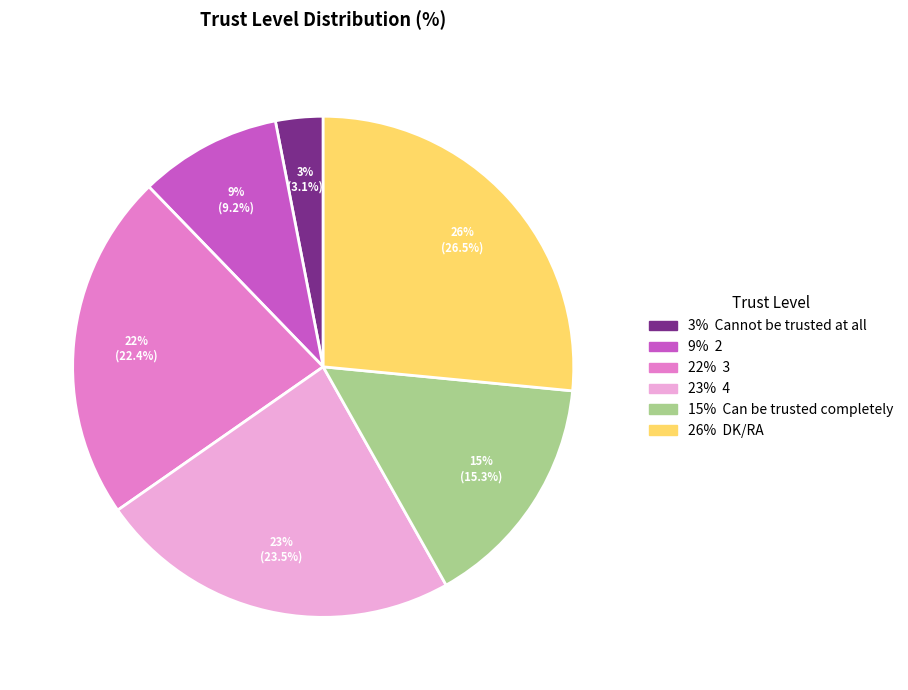

Approximately how many times larger is the value at 2 compared to 3?

0.4